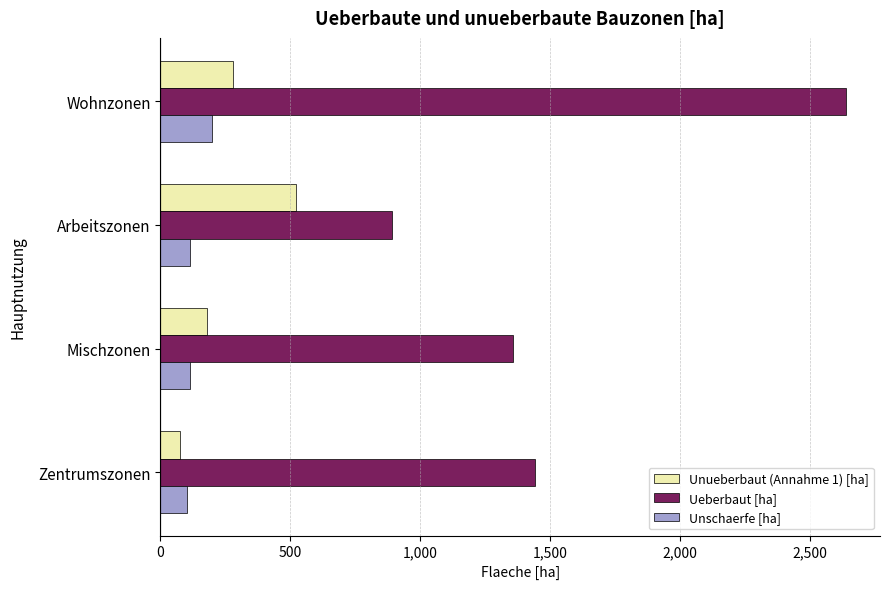

Count the number of categories in the chart.

4